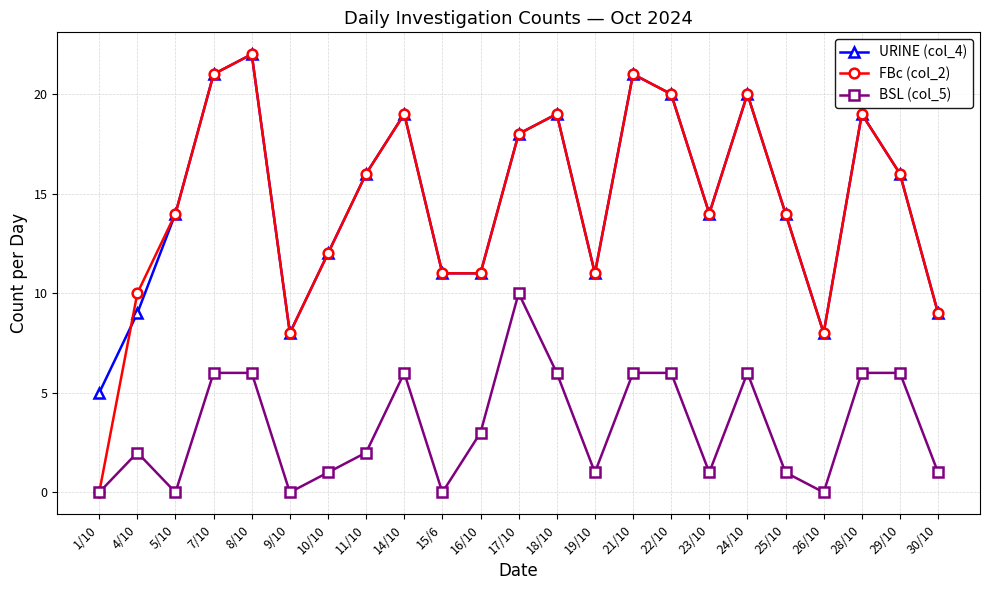

What is the highest value of the URINE (col_4) series?

22